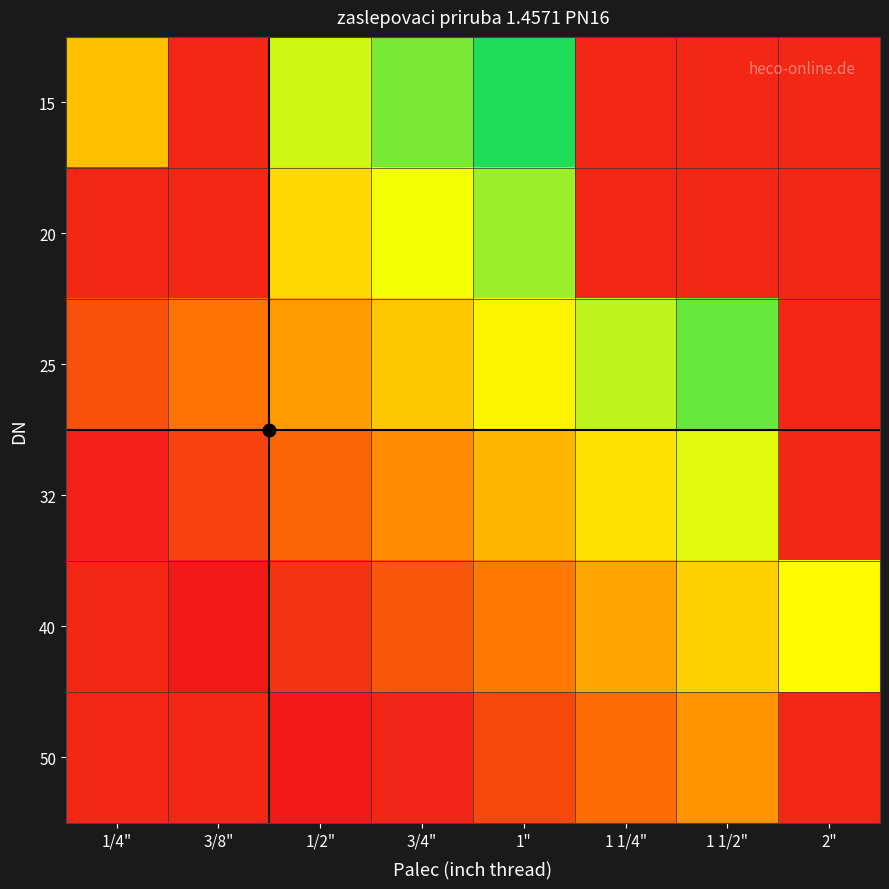

Which label corresponds to the smallest value in the chart?

3/8"